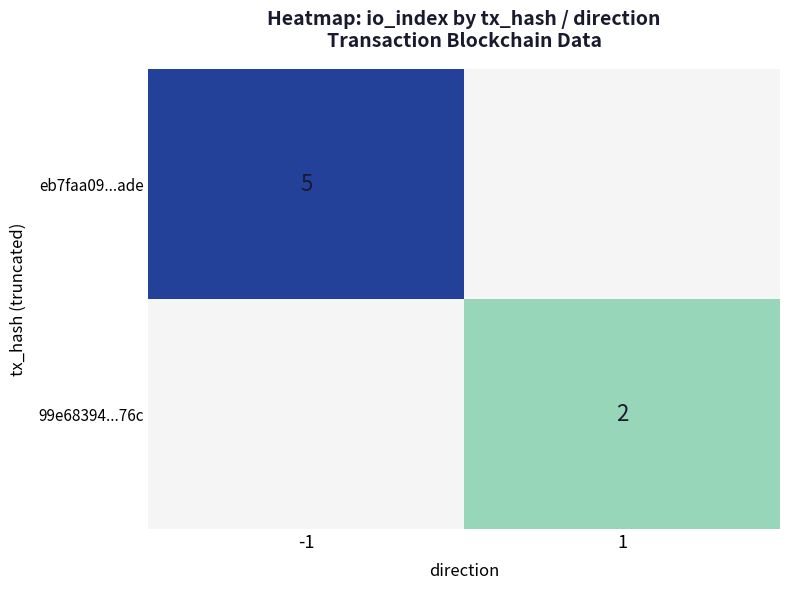

The value of 99e68394...76c at 1 is 2. True or false?

True